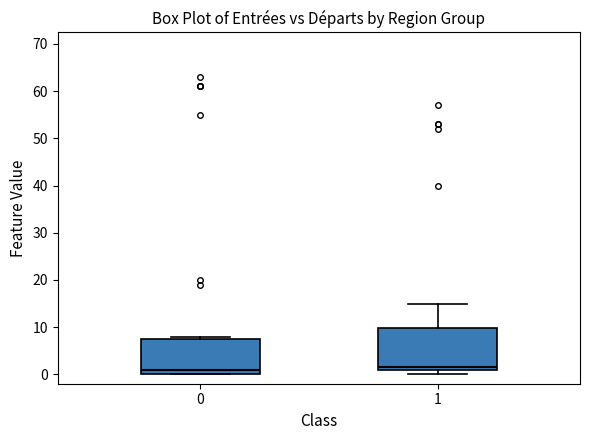

Which box is the tallest, from its lower edge to its upper edge?

1